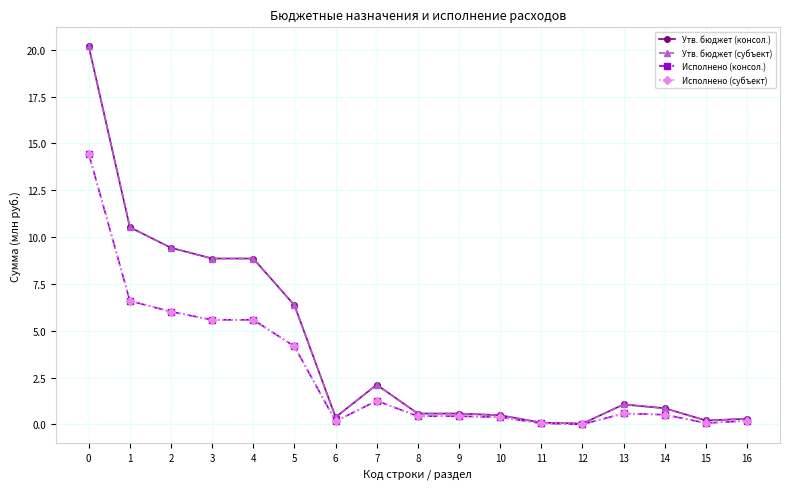

What is the value of the Исполнено (субъект) point at the 17th from the left?

0.2